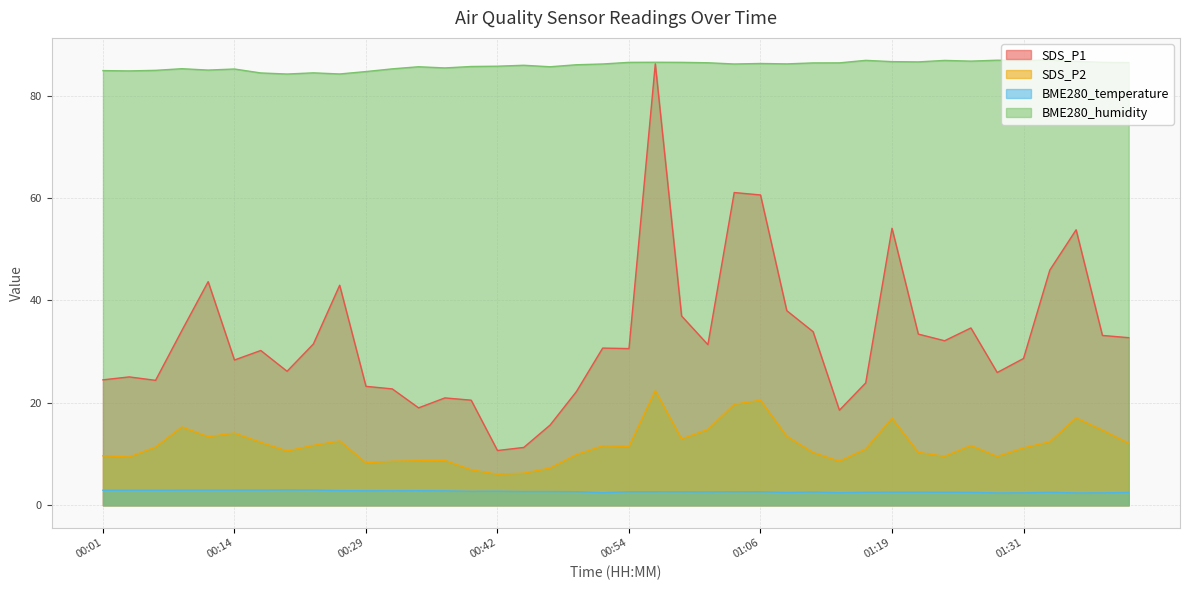

At which label does BME280_humidity reach its peak?

01:34